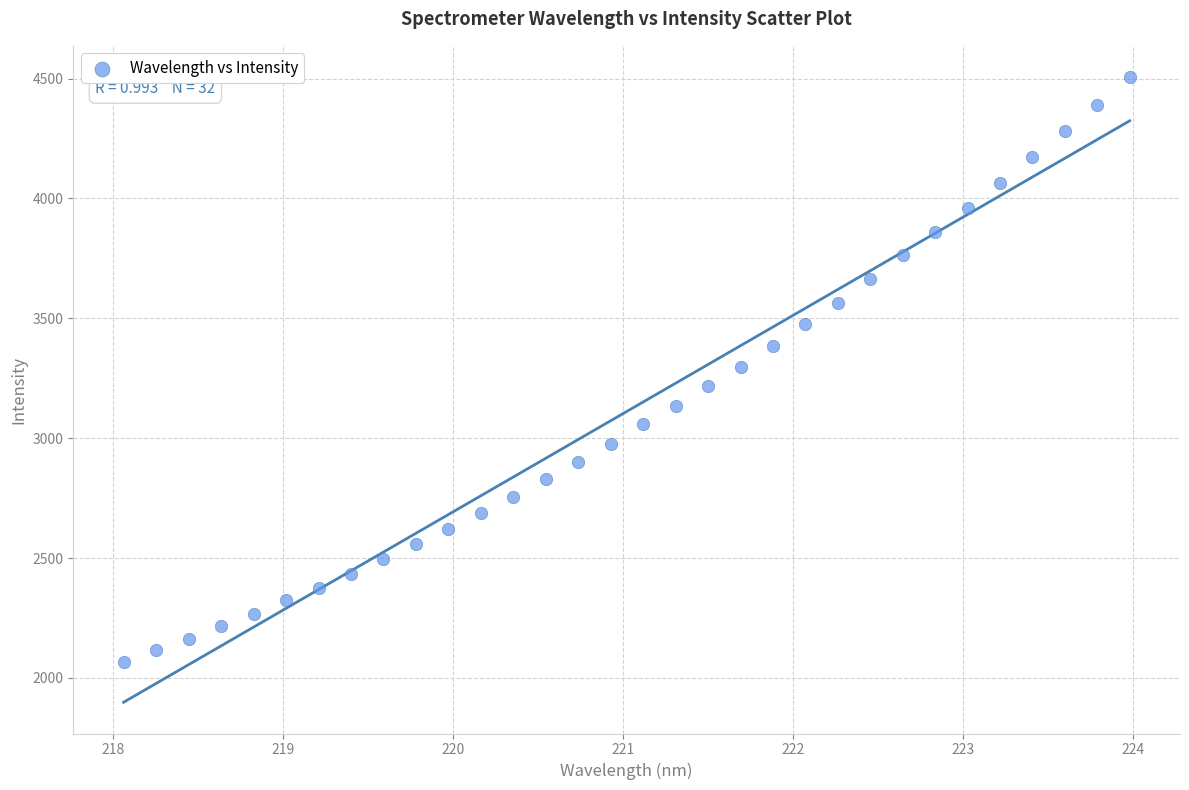

What is the range of X values (max minus min)?

5.9